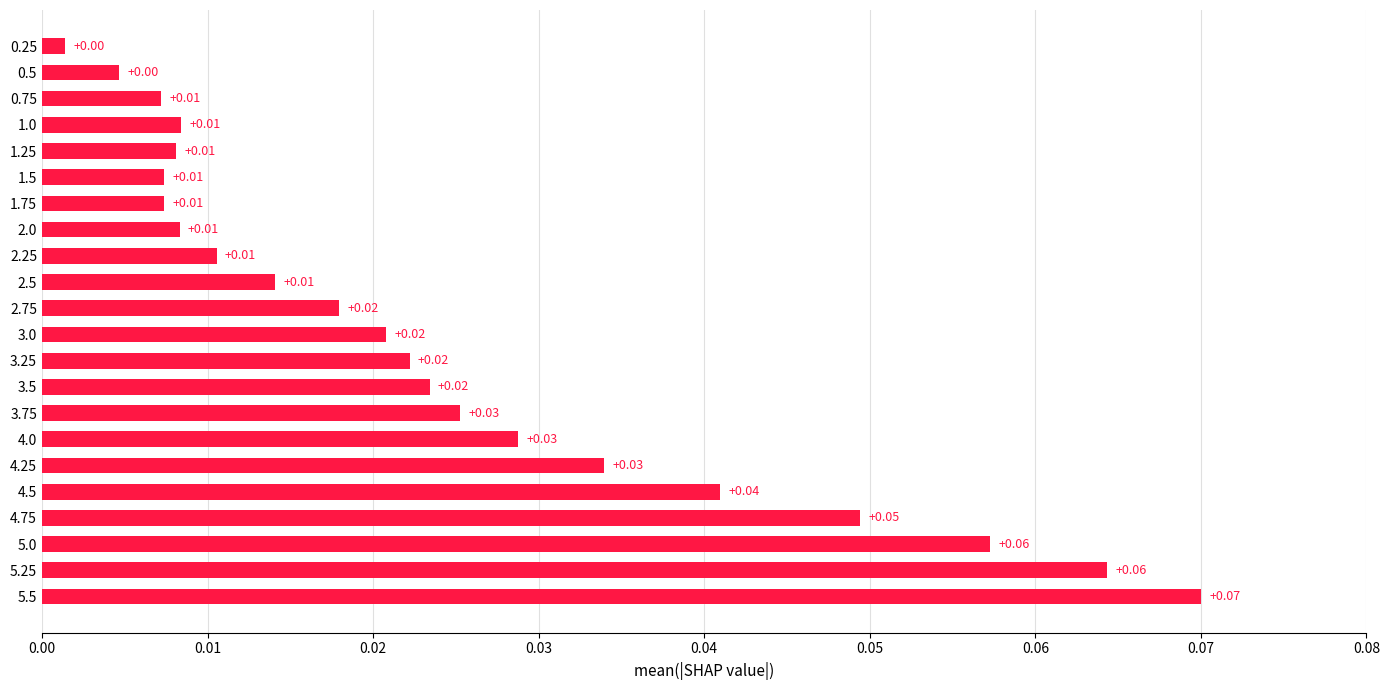

What is the sum of all values?

0.5